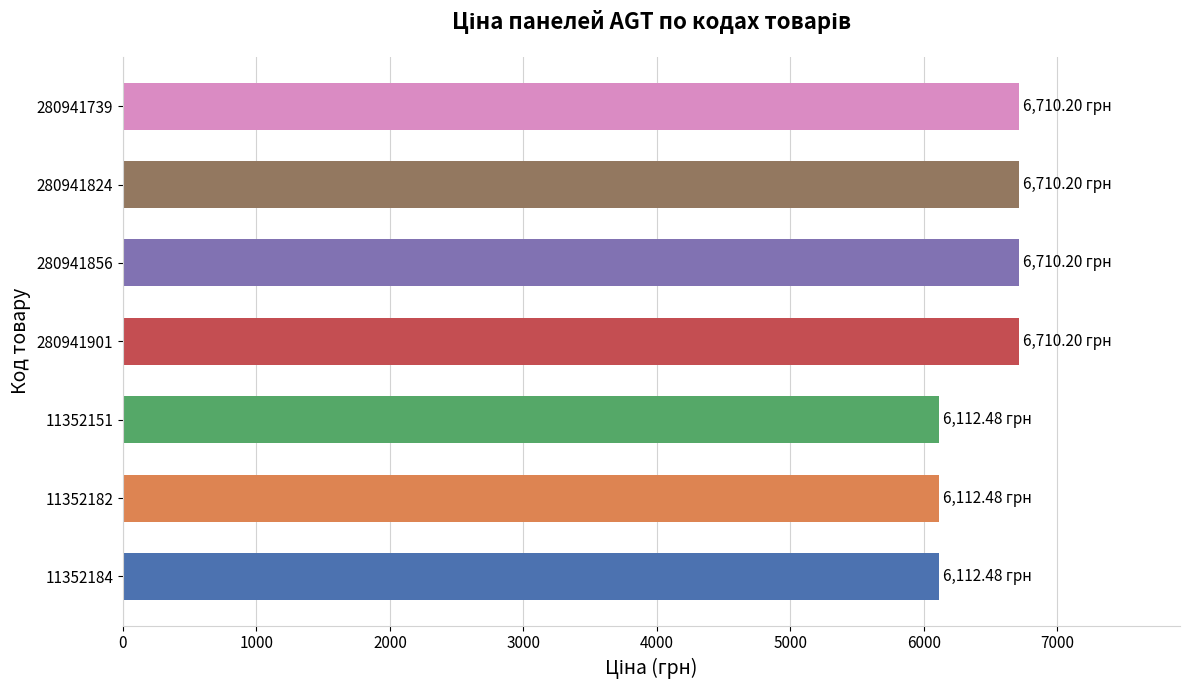

What is the difference between the maximum and minimum values?

597.7